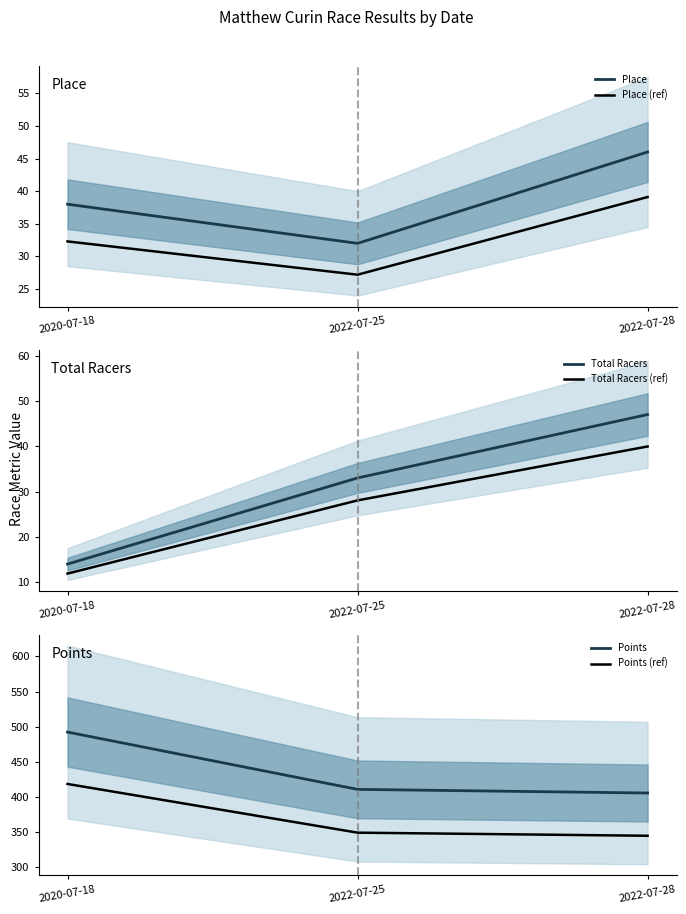

Reading left to right, list all the values displayed in this chart.

Place: 38.0	32.0	46.0
Place (ref): 32.3	27.2	39.1
Total Racers: 14.0	33.0	47.0
Total Racers (ref): 11.9	28.1	39.9
Points: 492.4	410.8	405.6
Points (ref): 418.5	349.2	344.8